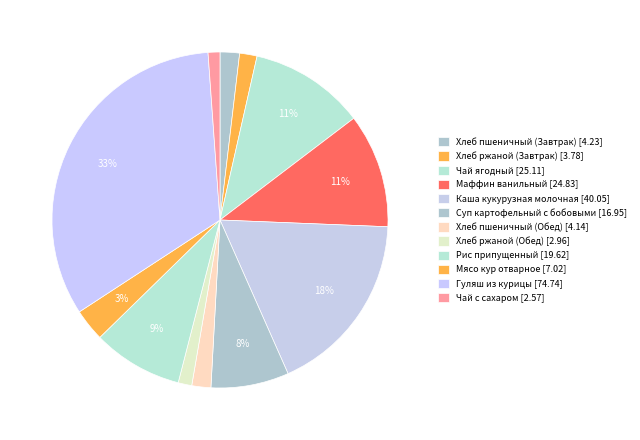

Is Хлеб пшеничный (Завтрак) the majority of the pie?

No